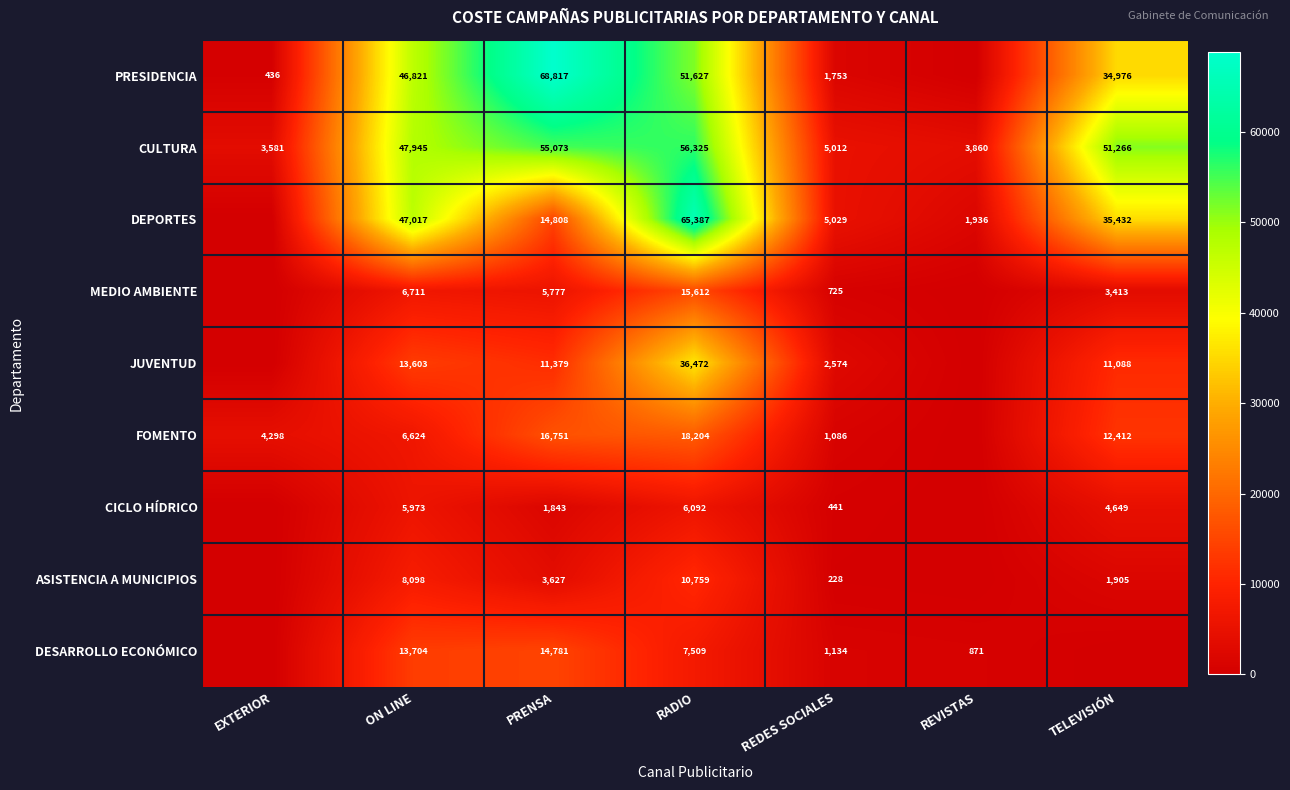

Between RADIO and PRENSA, which is larger?

PRENSA